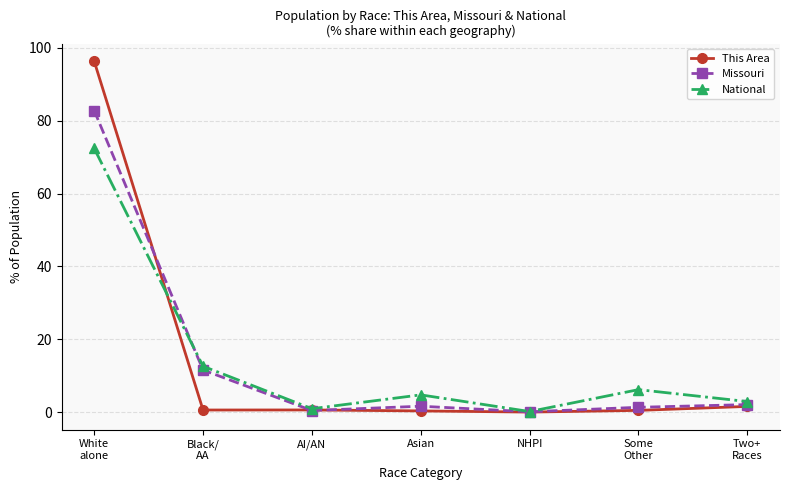

Where is Missouri nearest to the value 41?

Black/
AA